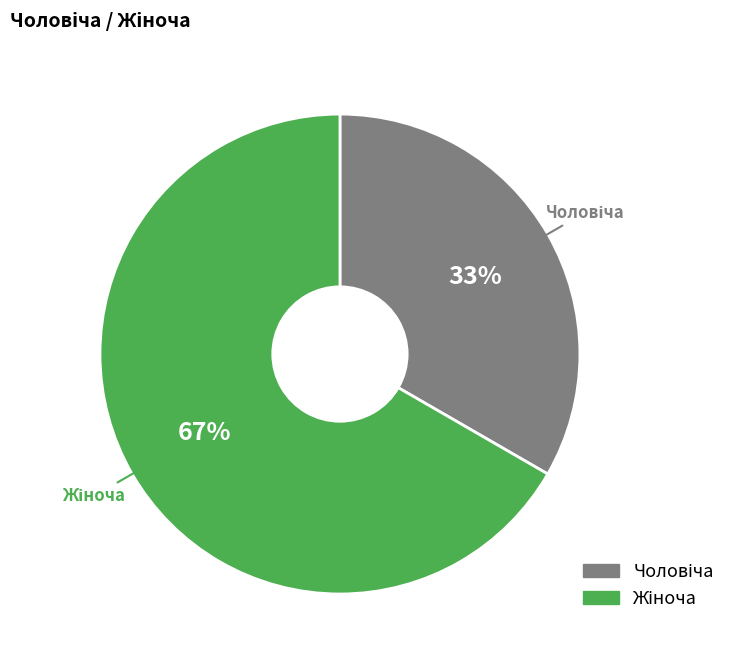

Is there any slice that represents more than half of the pie?

Yes